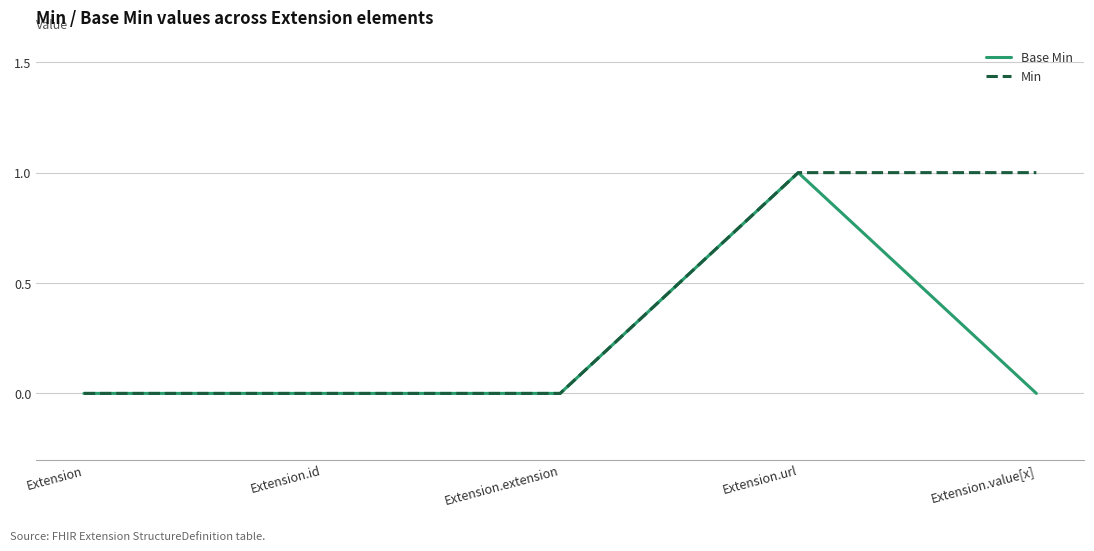

List the series in order of their overall mean, highest first.

Min, Base Min